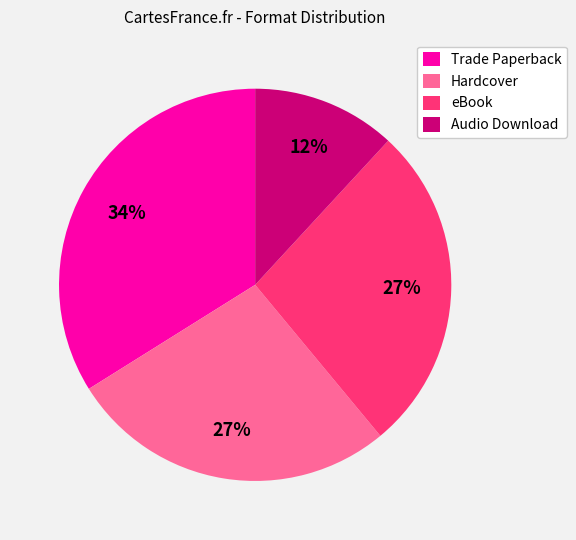

True or false: Hardcover accounts for 27% of the total.

True